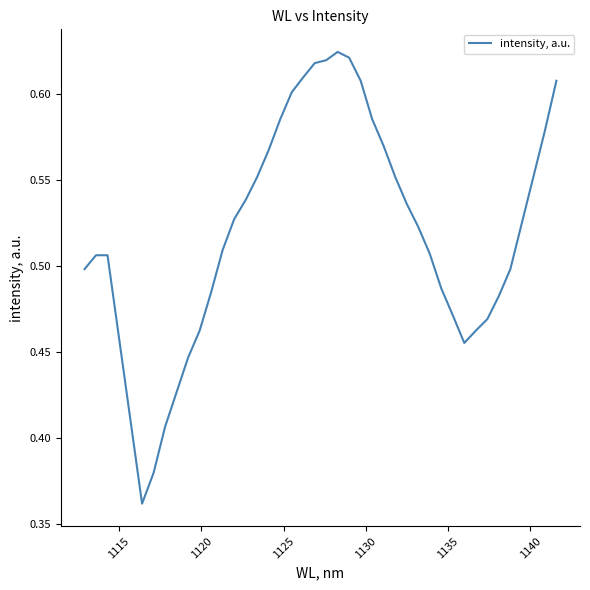

What is the difference between the maximum and minimum values?

0.3